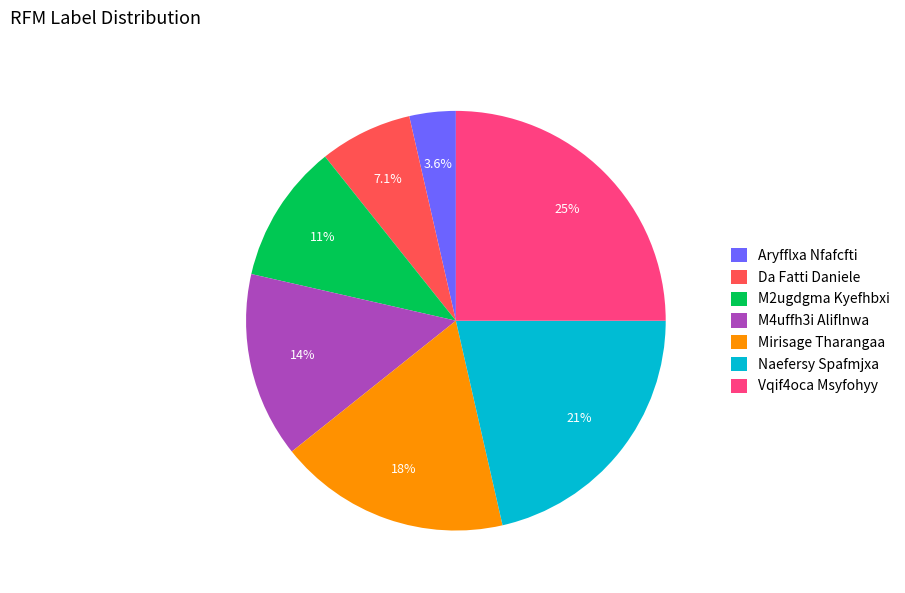

What is the total percentage of Aryfflxa Nfafcfti and M4uffh3i Aliflnwa?

17.9%